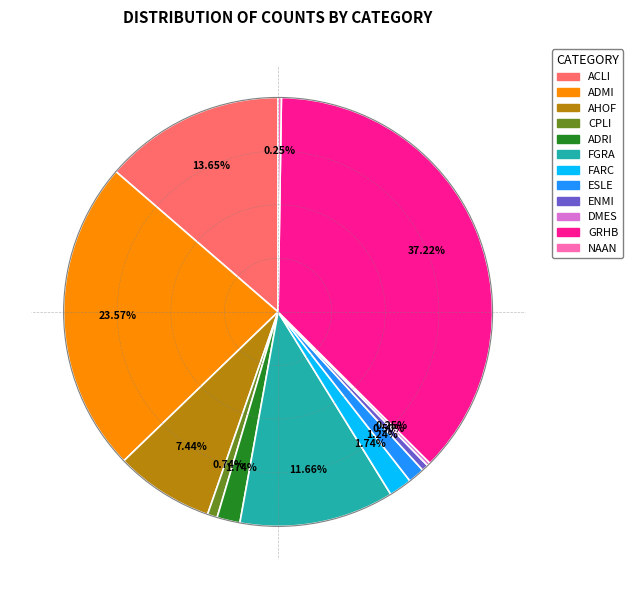

Is it true that CPLI is 1% of the pie?

True